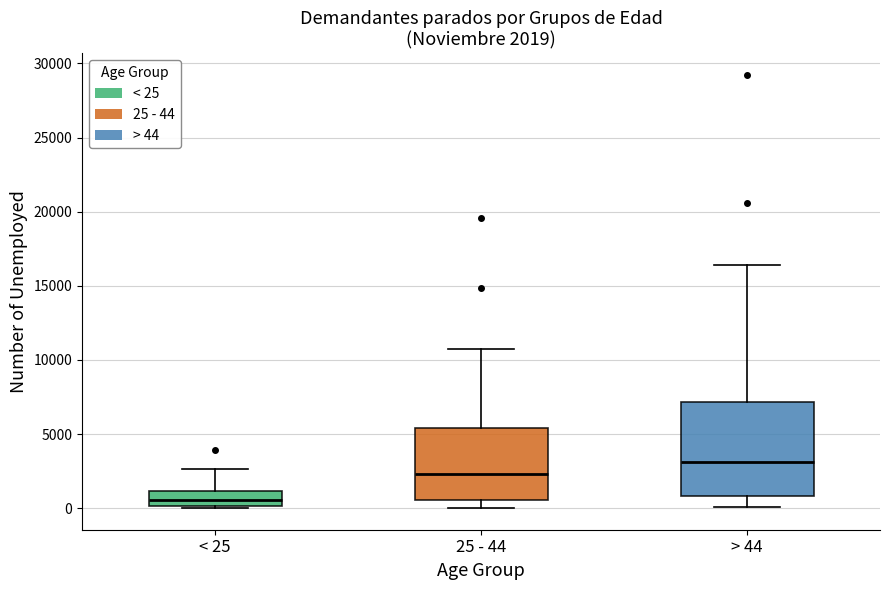

Comparing the boxes themselves (not the whiskers), which one is the tallest?

> 44